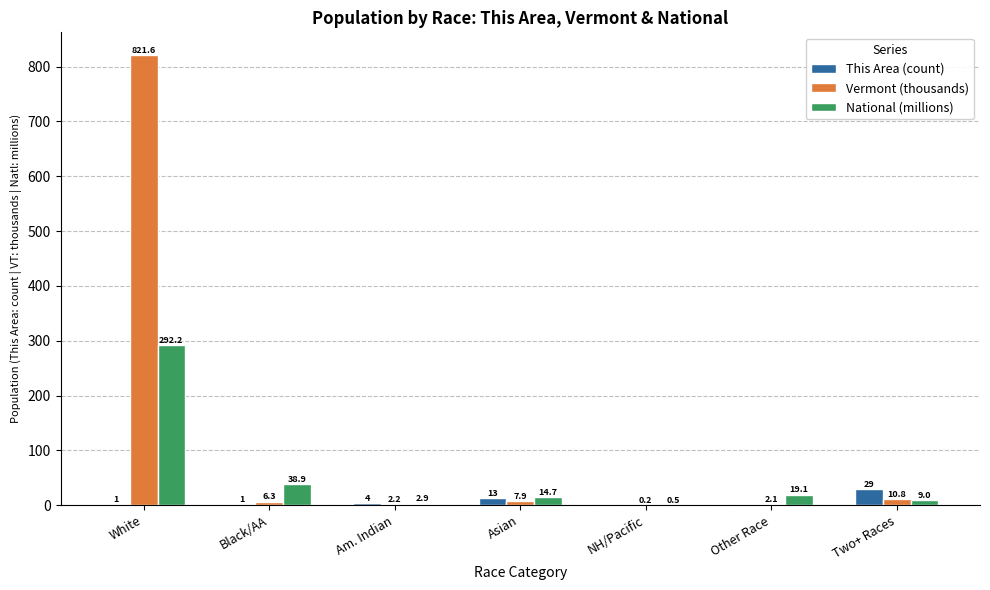

Between White and Two+ Races, which series saw the biggest shift?

Vermont (thousands)